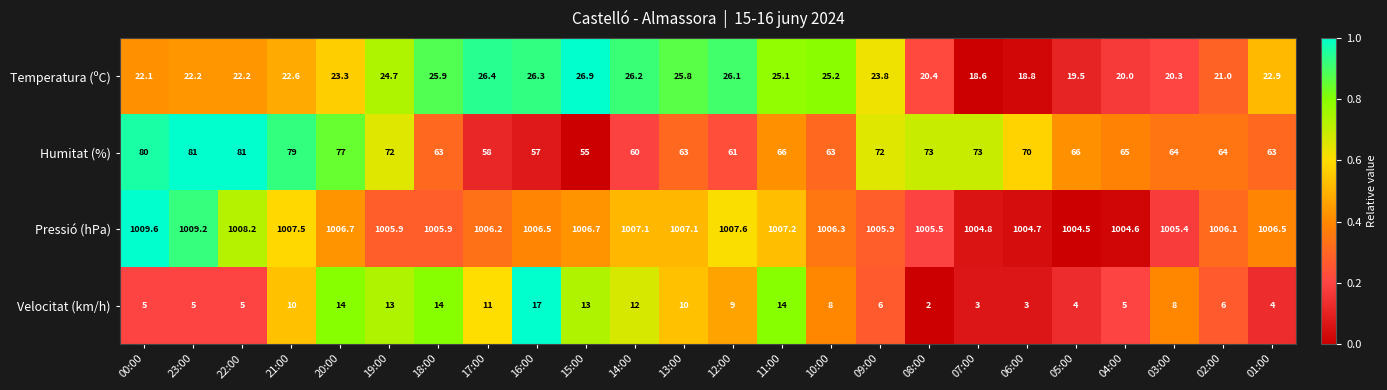

What is the average value of the Pressió (hPa) series?

1006.5